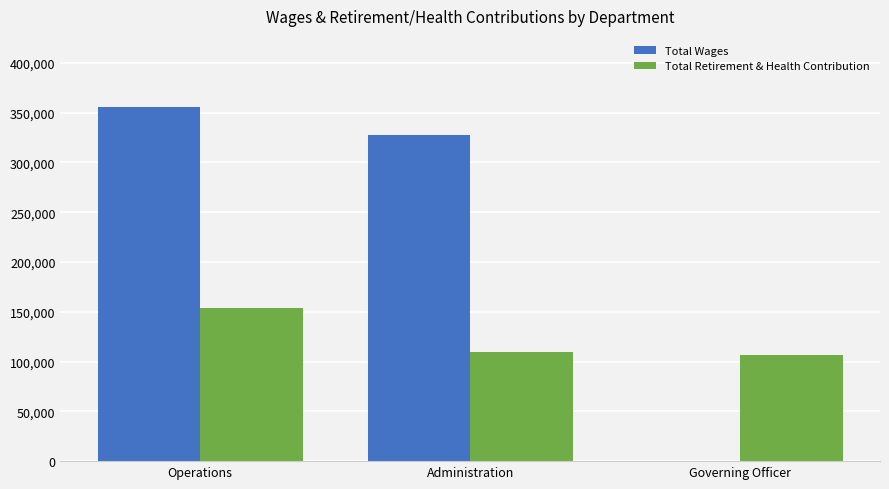

How many data points does each series have?

3